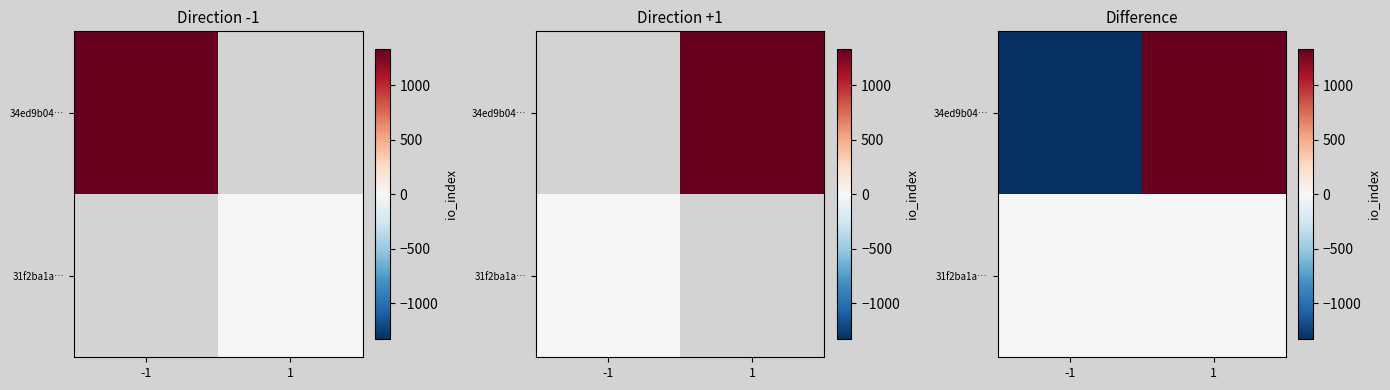

Rank the categories by 34ed9b04… value from lowest to highest.

-1, 1